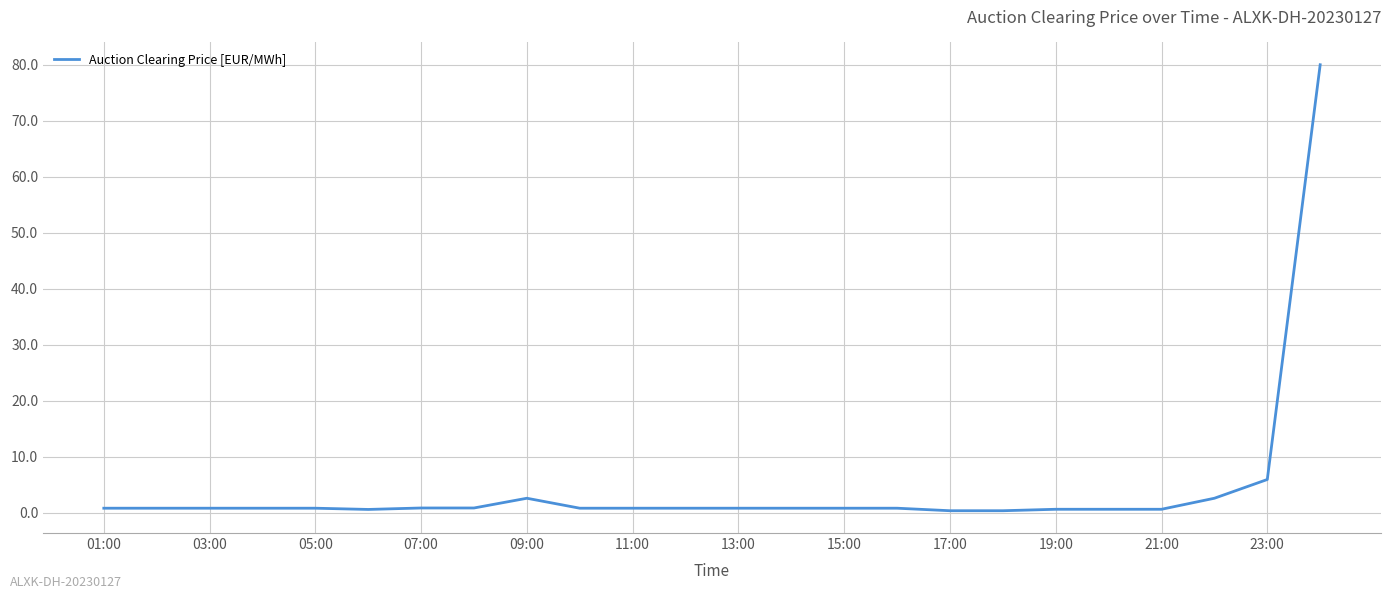

What is the difference between the maximum and minimum values?

79.7